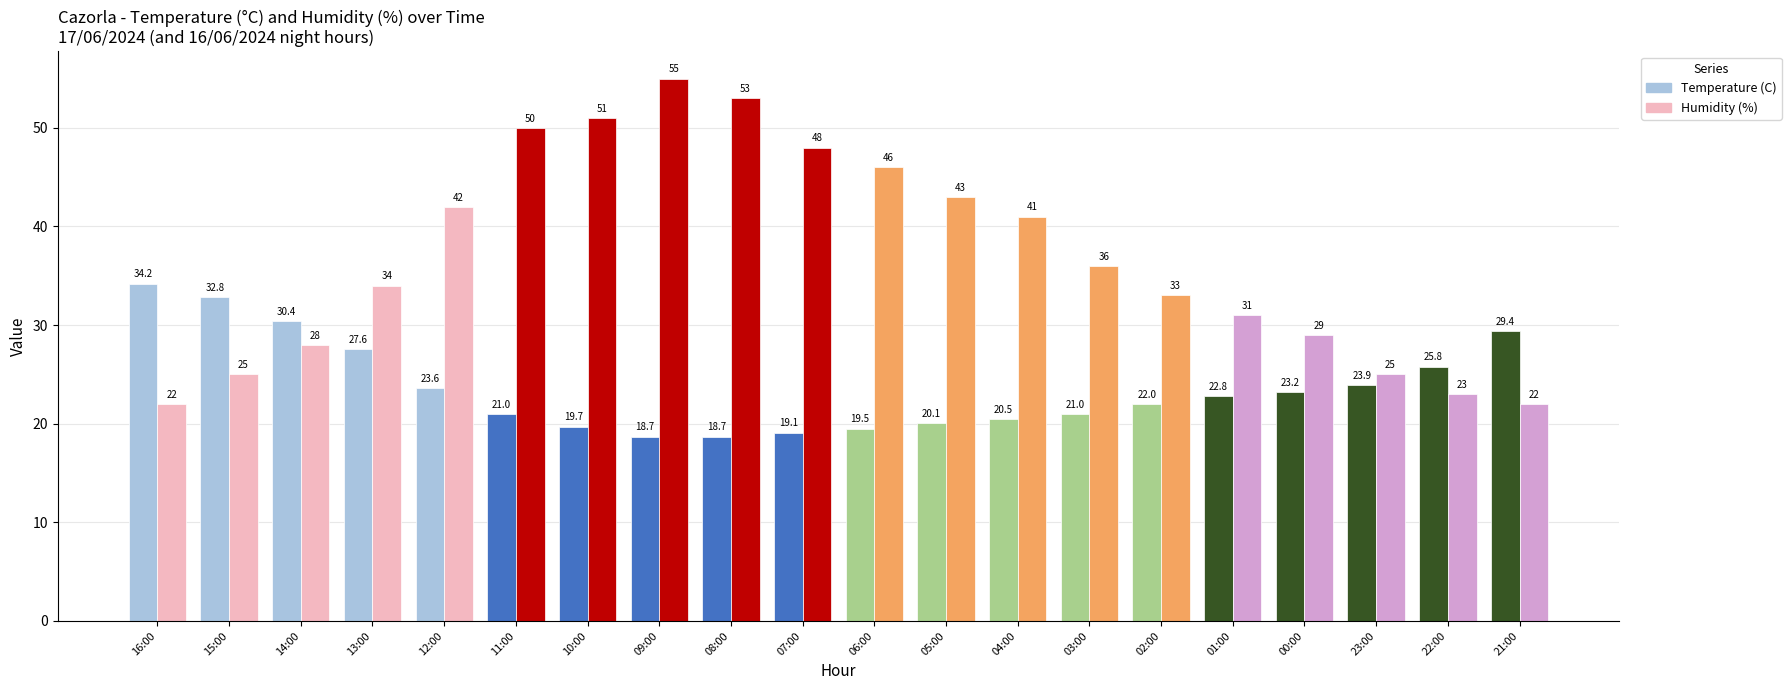

Is it true that Humidity (%) equals 55.0 at 09:00?

True